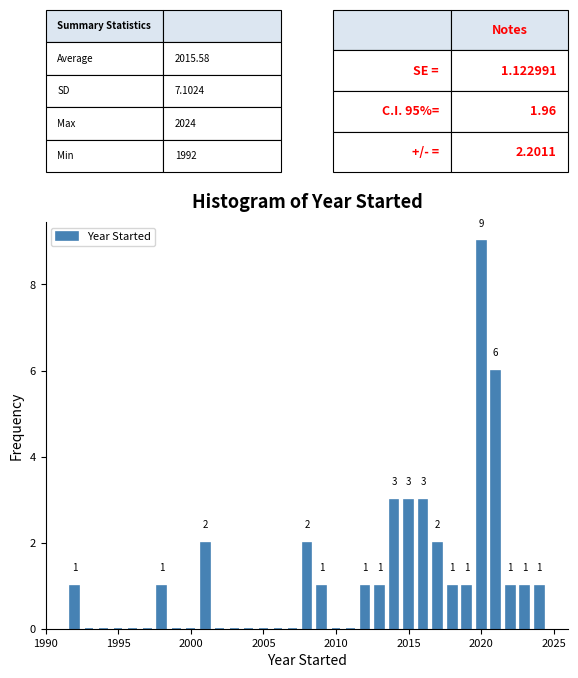

Around what value on the x-axis is the tallest bar? Give the approximate position of its centre, as read against the axis.

2020.0